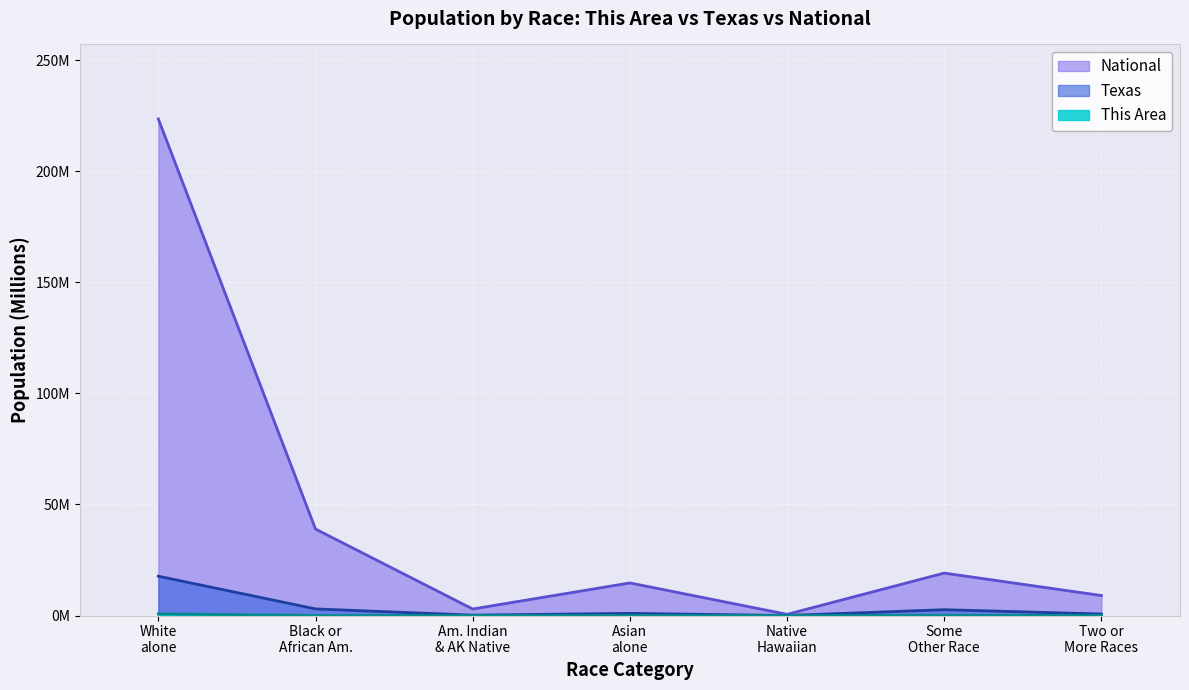

Count the number of categories in the chart.

7